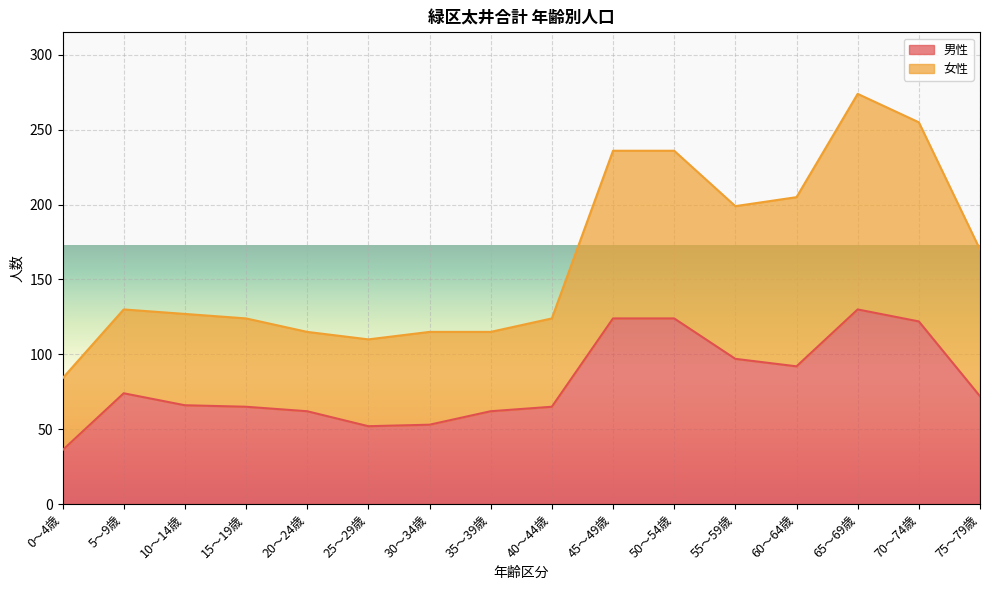

The value of 男性 at 45～49歳 is 124. True or false?

True